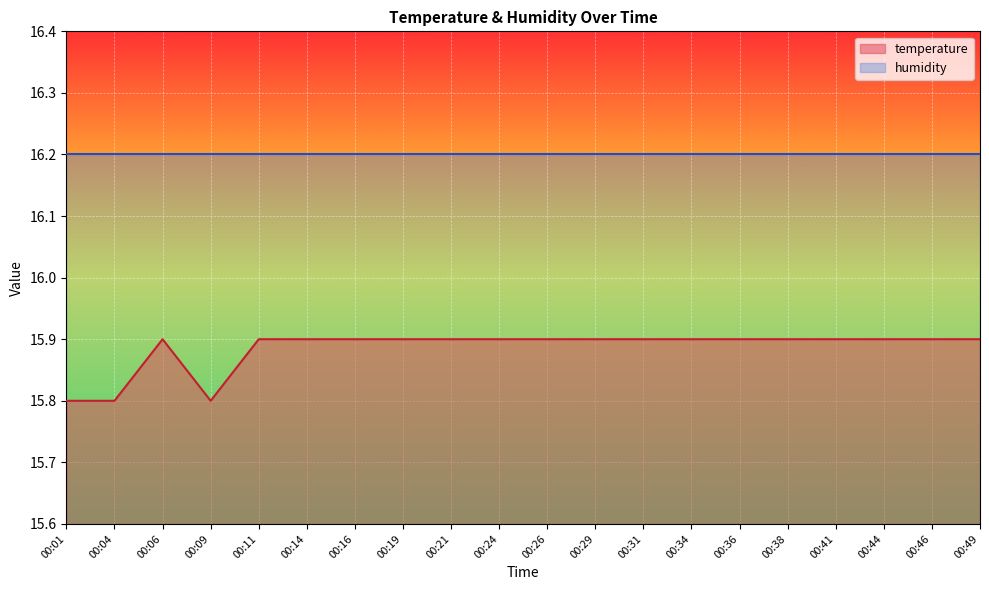

Reading left to right, extract all data points from this chart.

00:01=15.8	00:04=15.8	00:06=15.9	00:09=15.8	00:11=15.9	00:14=15.9	00:16=15.9	00:19=15.9	00:21=15.9	00:24=15.9	00:26=15.9	00:29=15.9	00:31=15.9	00:34=15.9	00:36=15.9	00:38=15.9	00:41=15.9	00:44=15.9	00:46=15.9	00:49=15.9